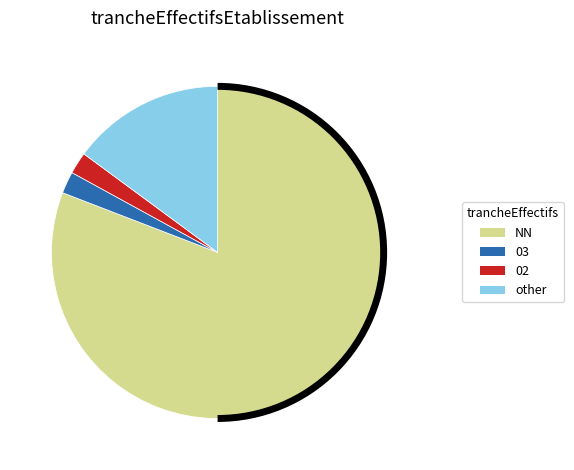

What is the largest slice in the pie chart?

NN